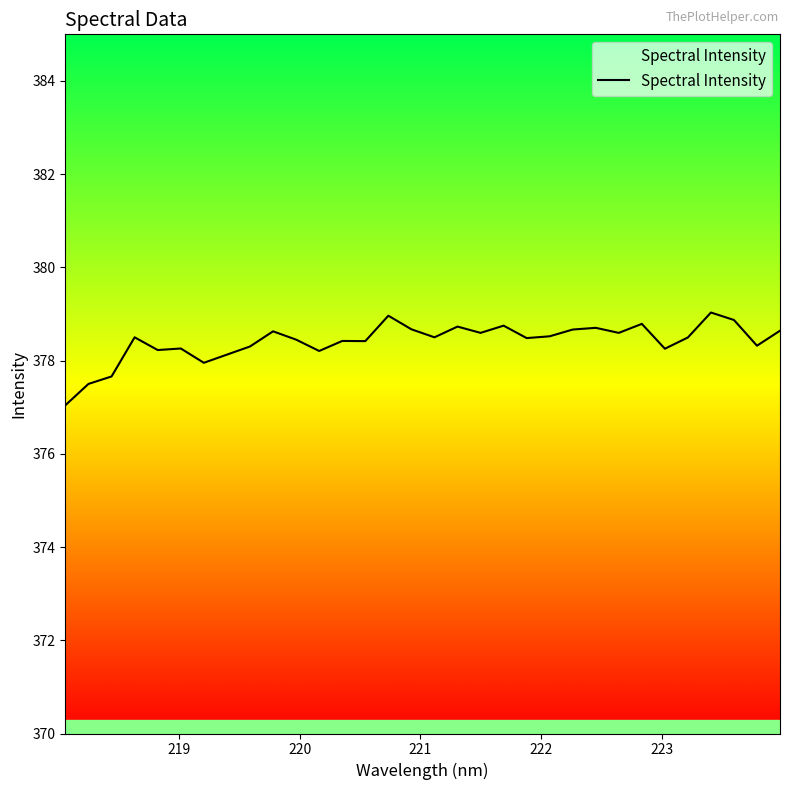

How many lines are shown in the chart?

1